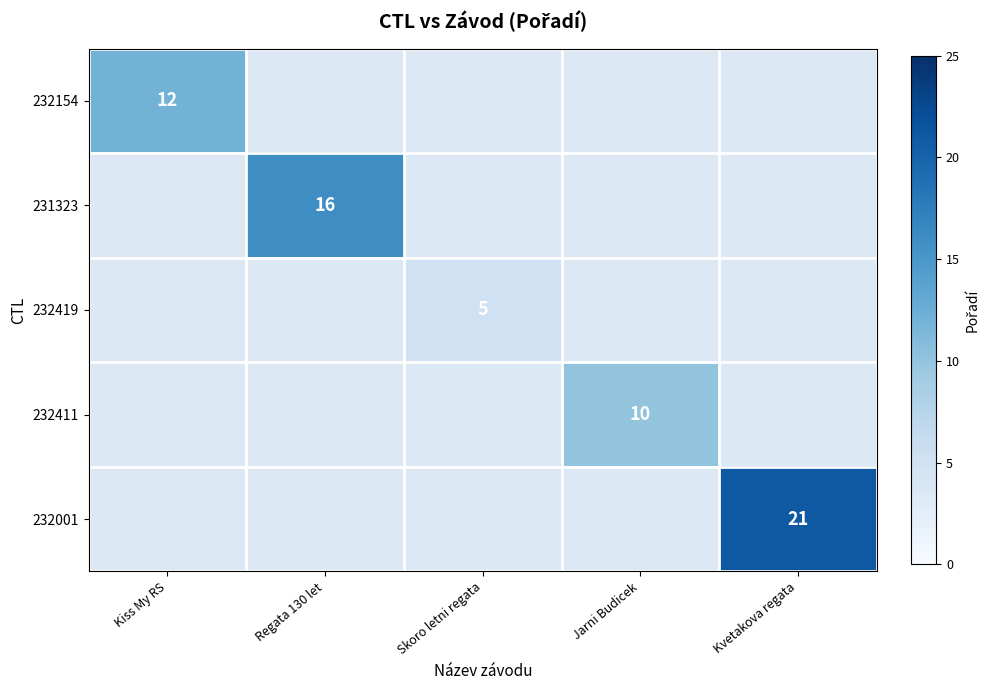

The value of 232154 at Kiss My RS is 2. True or false?

False